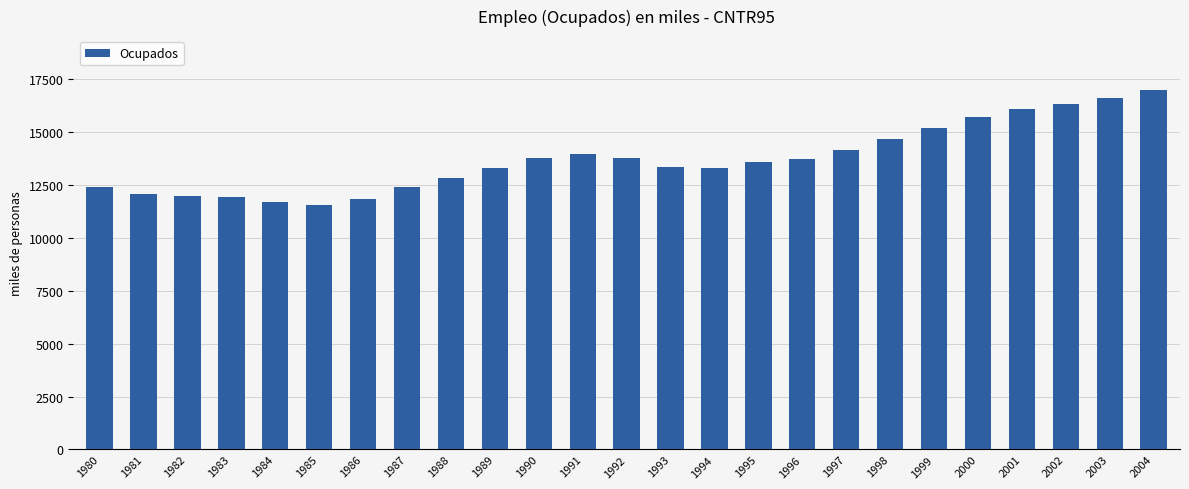

Between 1986 and 1995, which is larger?

1995